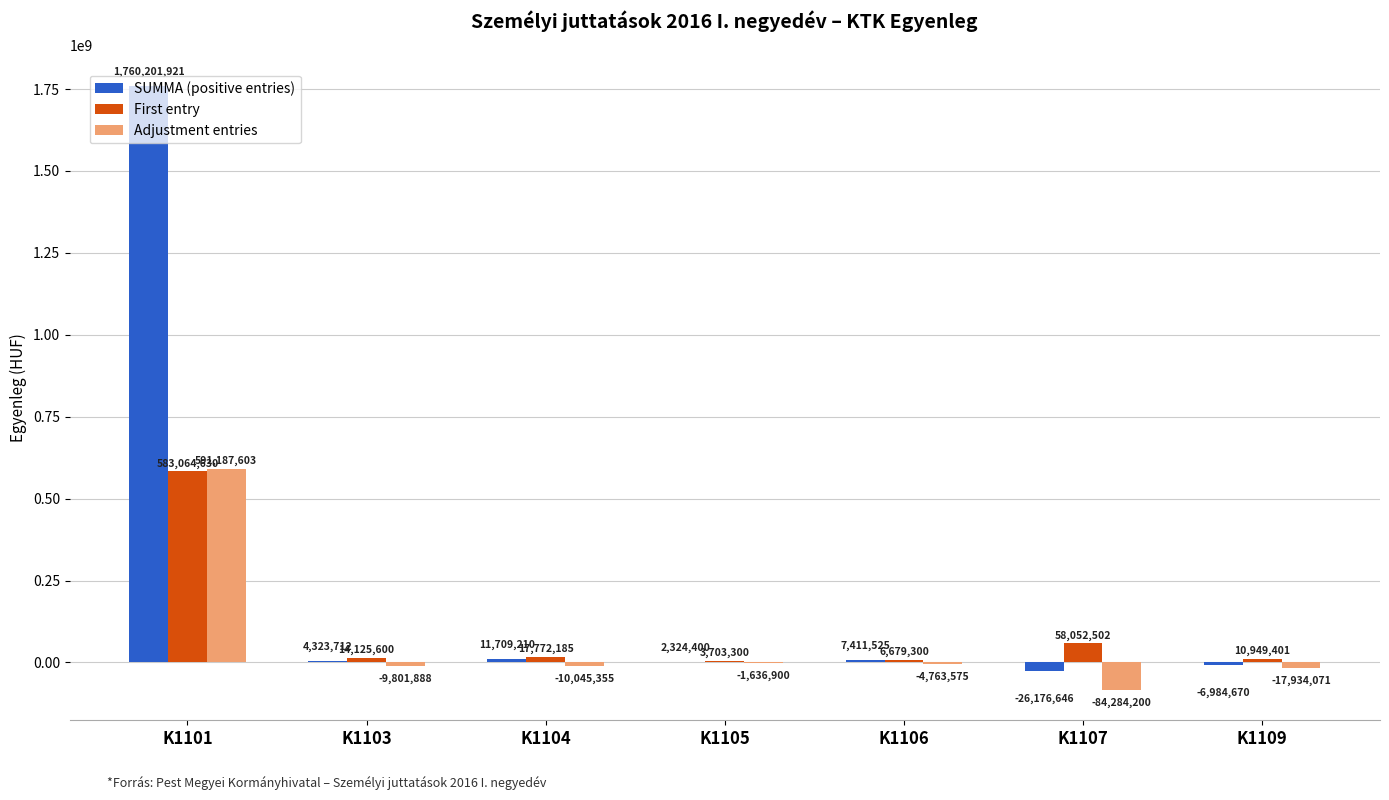

What is the difference between the Adjustment entries values at K1106 and K1105?

3126675